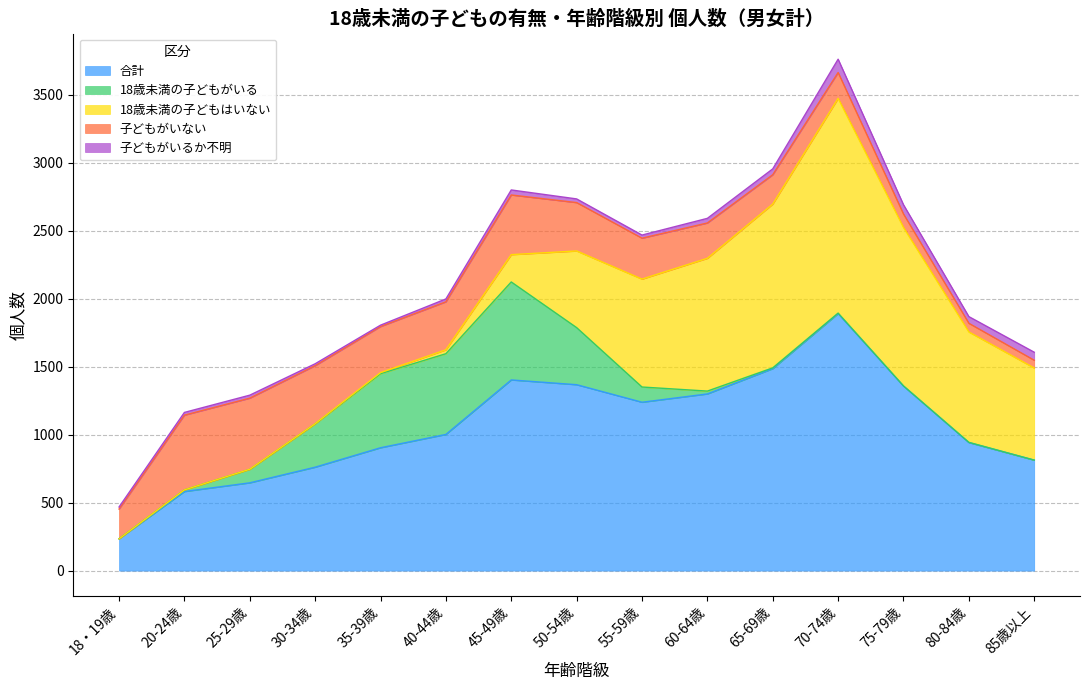

What is the maximum value shown in the chart?

1891